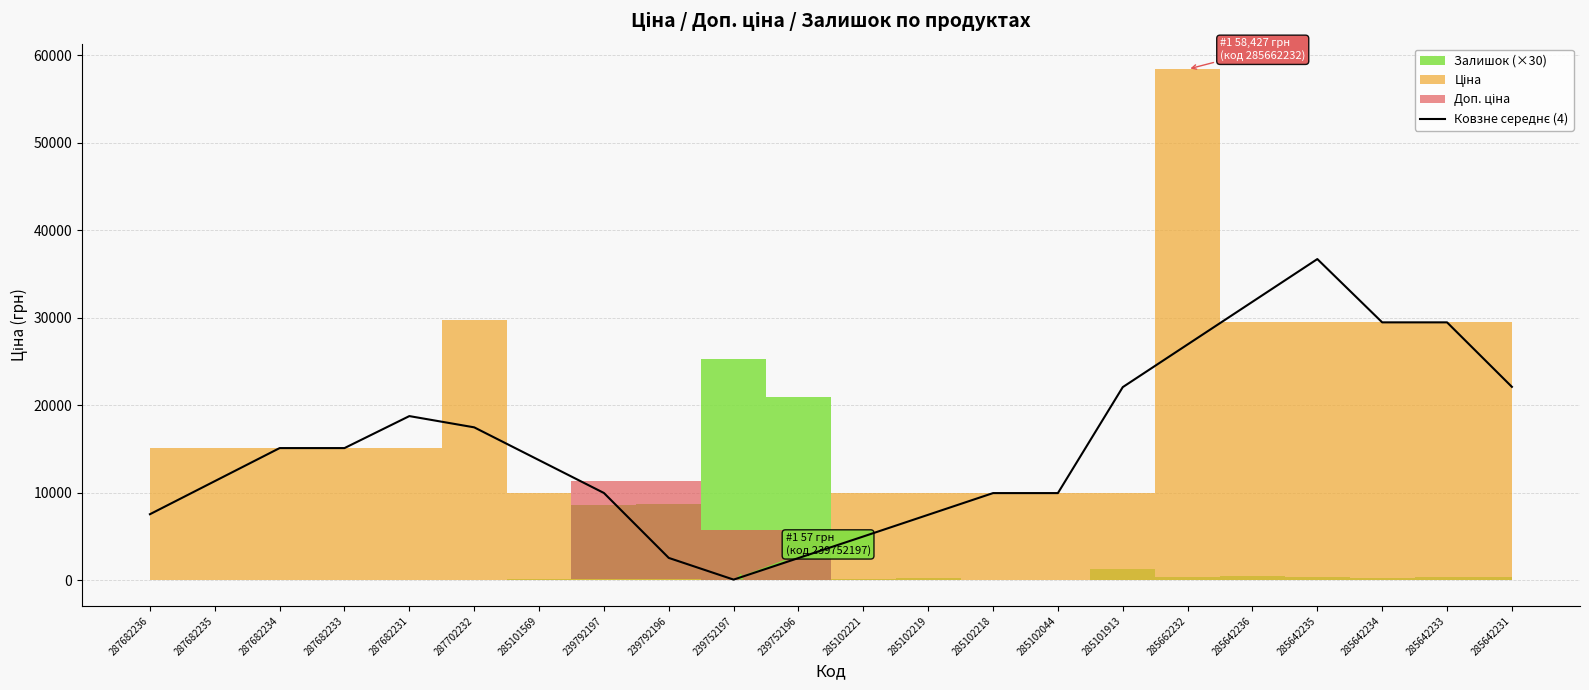

Count the number of categories in the chart.

22